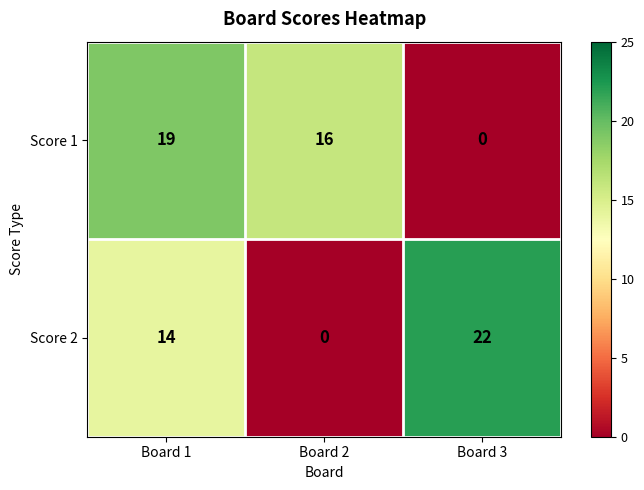

What is the difference between the Score 1 values at Board 3 and Board 1?

19